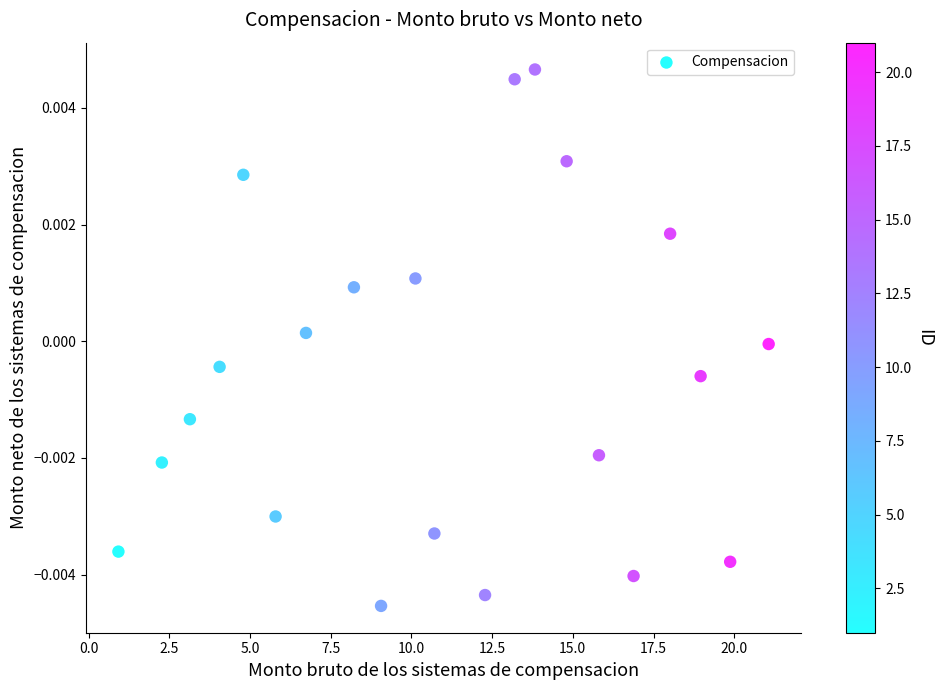

What is the range of X values (max minus min)?

20.1